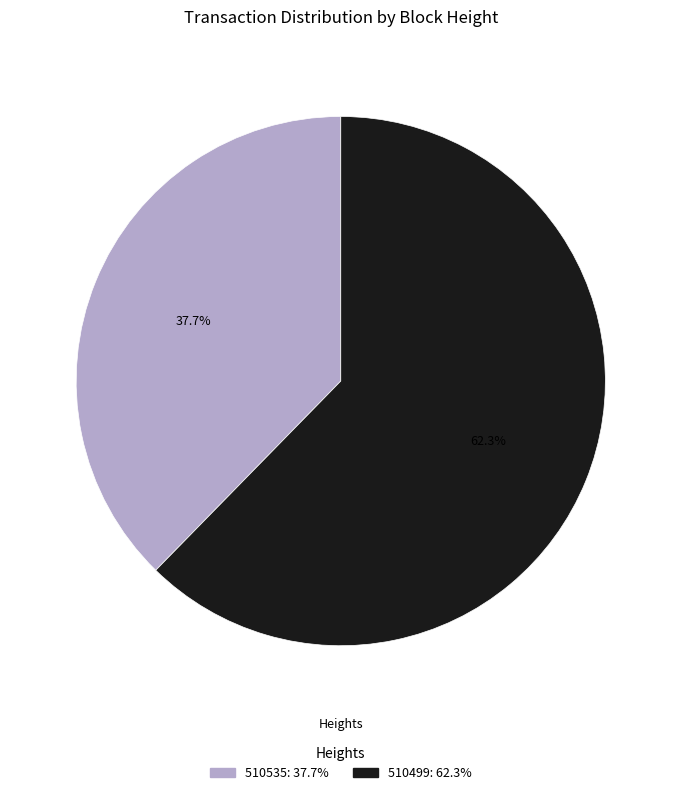

What is the total percentage of 510535 and 510499?

100.0%